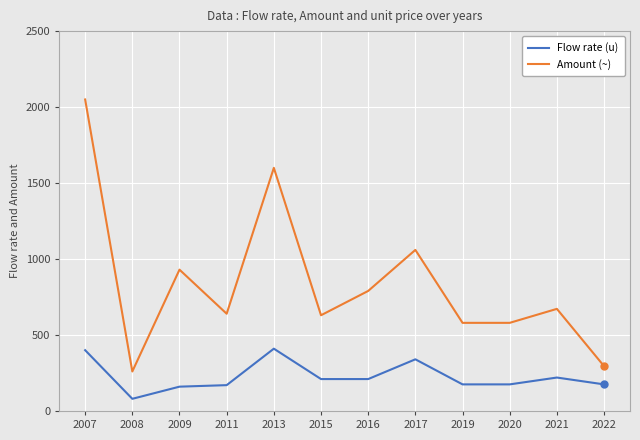

Which series changed the most between 2019 and 2022?

Amount (~)